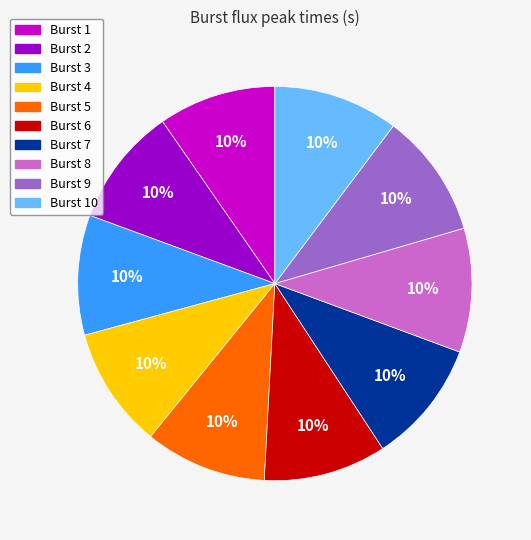

To the nearest percent, what is the average slice percentage?

10%